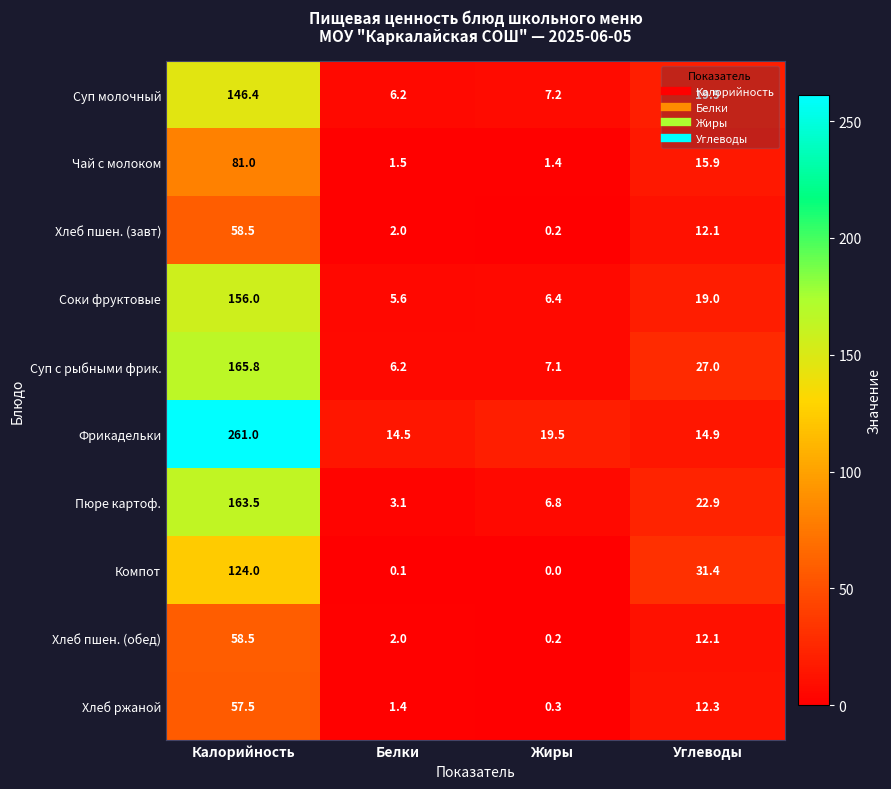

What is the total value across all series at Жиры?

49.1